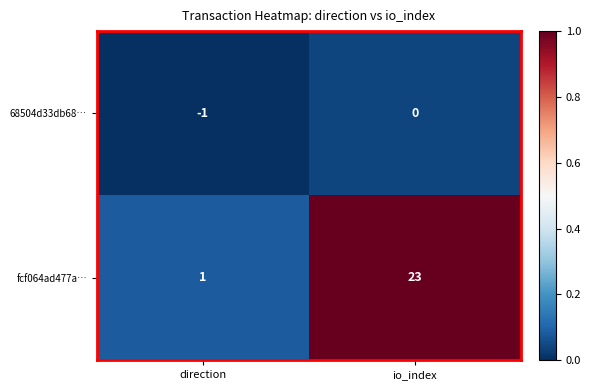

Is it true that fcf064ad477a… equals 40 at io_index?

False